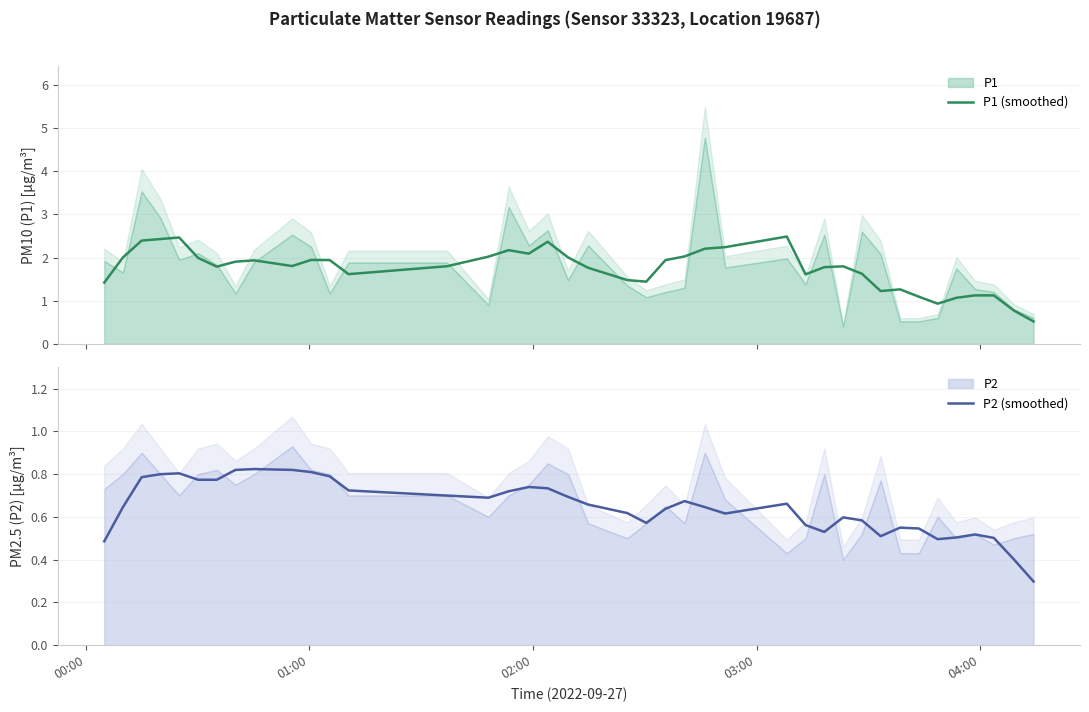

What is the lowest value of the P1 (smoothed) series?

0.5